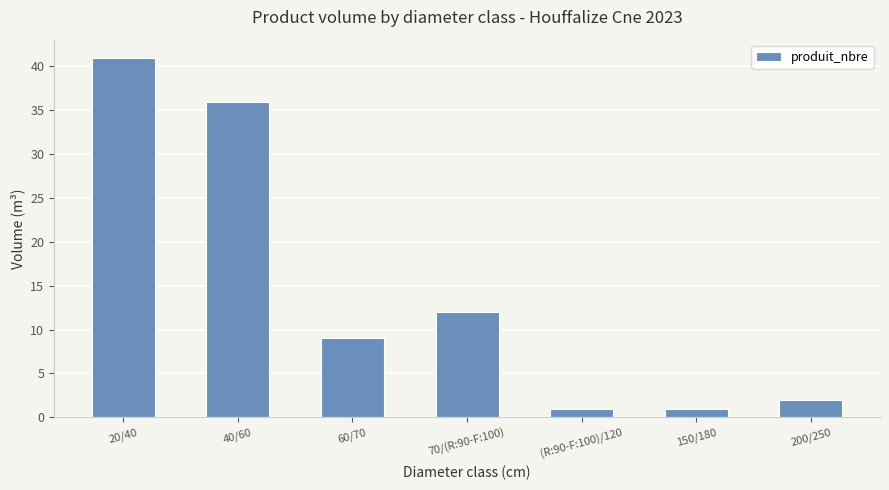

What is the sum of the values at (R:90-F:100)/120 and 20/40?

42